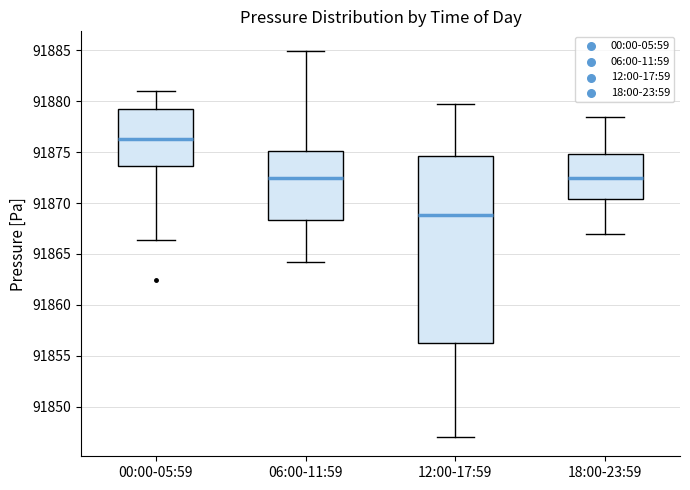

Which box's median line is the highest?

00:00-05:59